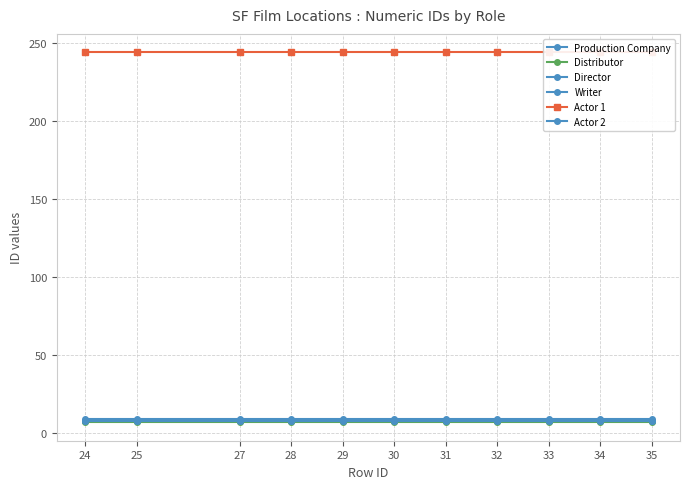

Reading right to left, transcribe all the data shown in this chart.

Production Company: 8	8	8	8	8	8	8	8	8	8	8
Distributor: 7	7	7	7	7	7	7	7	7	7	7
Director: 9	9	9	9	9	9	9	9	9	9	9
Writer: 8	8	8	8	8	8	8	8	8	8	8
Actor 1: 244	244	244	244	244	244	244	244	244	244	244
Actor 2: 8	8	8	8	8	8	8	8	8	8	8